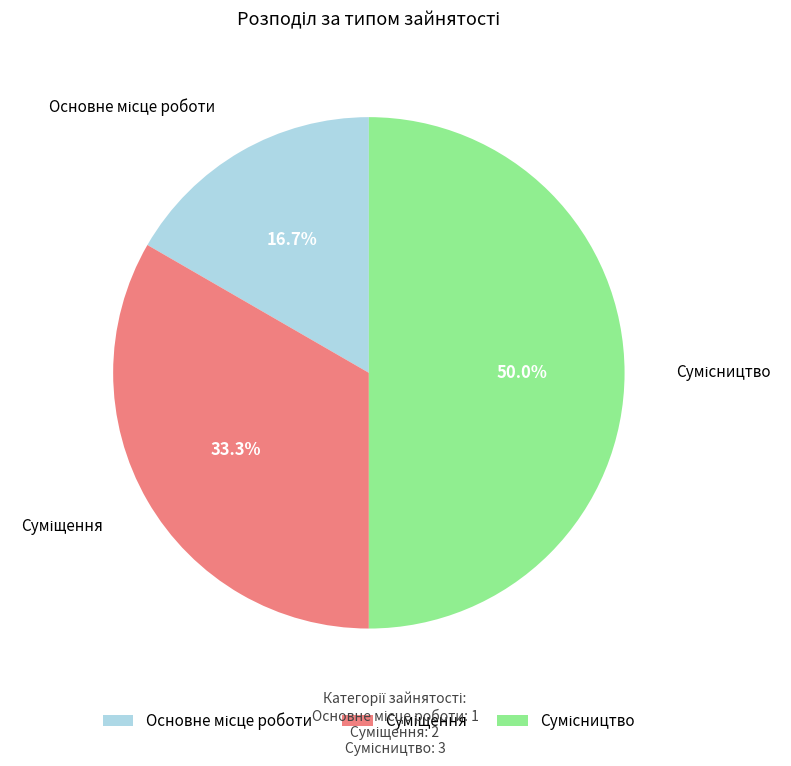

How many segments does this pie chart have?

3